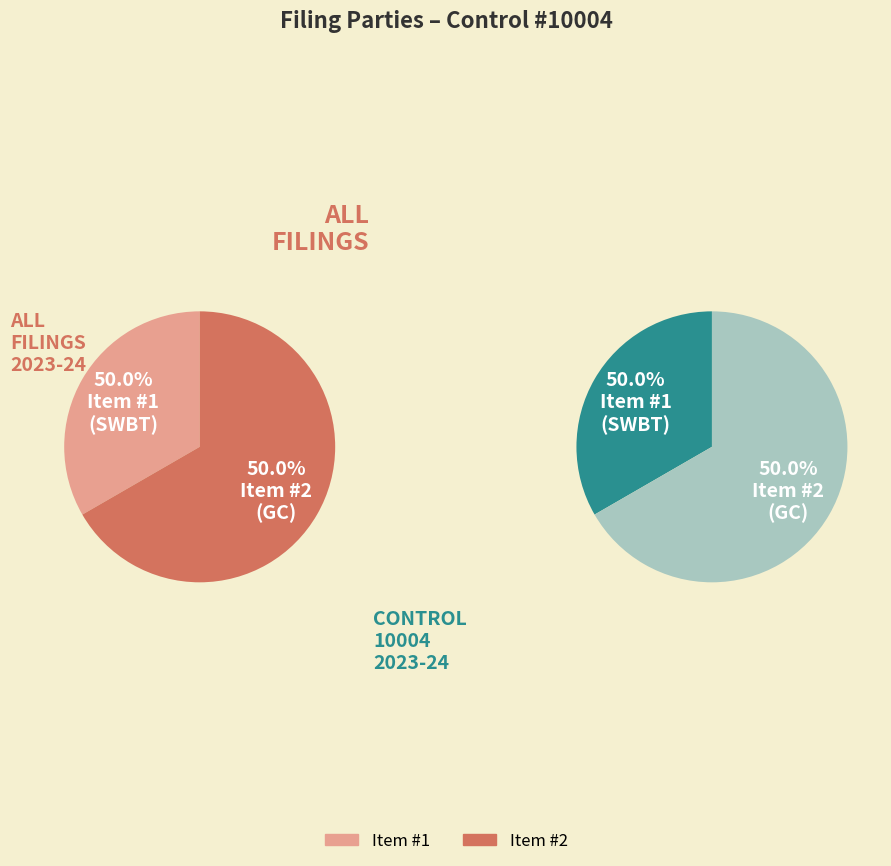

What percentage do Item #1 and Item #2 together represent?

100.0%